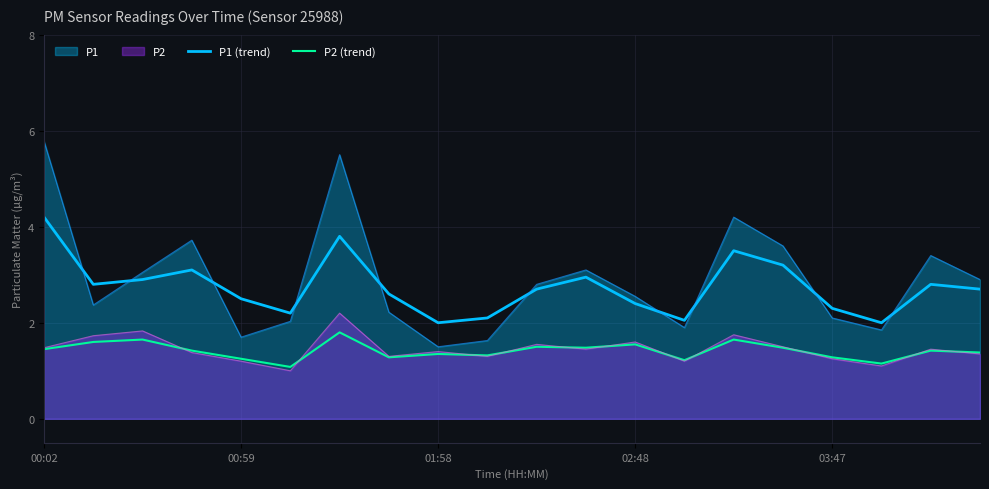

Reading left to right, extract all data points from this chart.

P1 (trend): 4.2	2.8	2.9	3.1	2.5	2.2	3.8	2.6	2.0	2.1	2.7	3.0	2.4	2.0	3.5	3.2	2.3	2.0	2.8	2.7
P2 (trend): 1.4	1.6	1.6	1.4	1.2	1.1	1.8	1.3	1.4	1.3	1.5	1.5	1.6	1.2	1.6	1.5	1.3	1.1	1.4	1.4